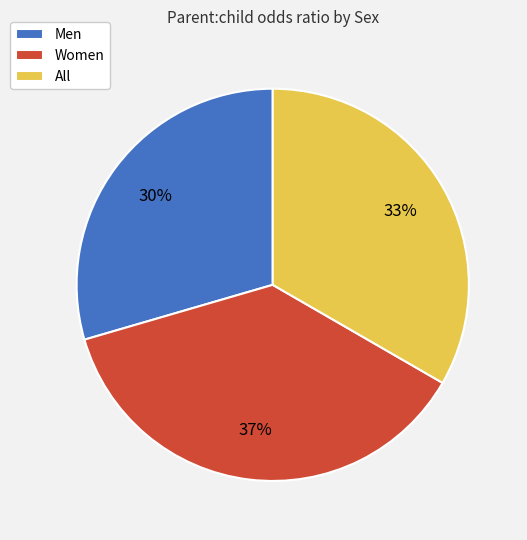

Rank the categories by value from lowest to highest.

Men, All, Women